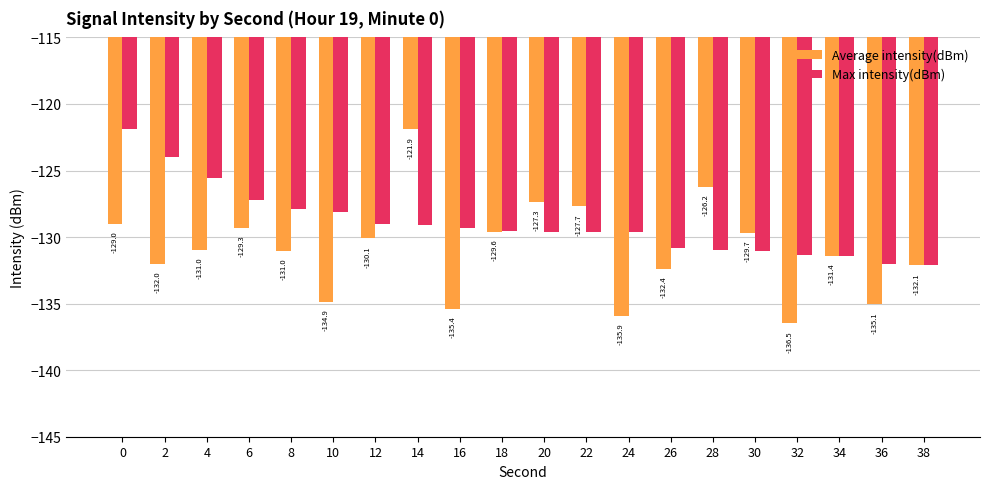

Which series has the largest range (max minus min)?

Average intensity(dBm)